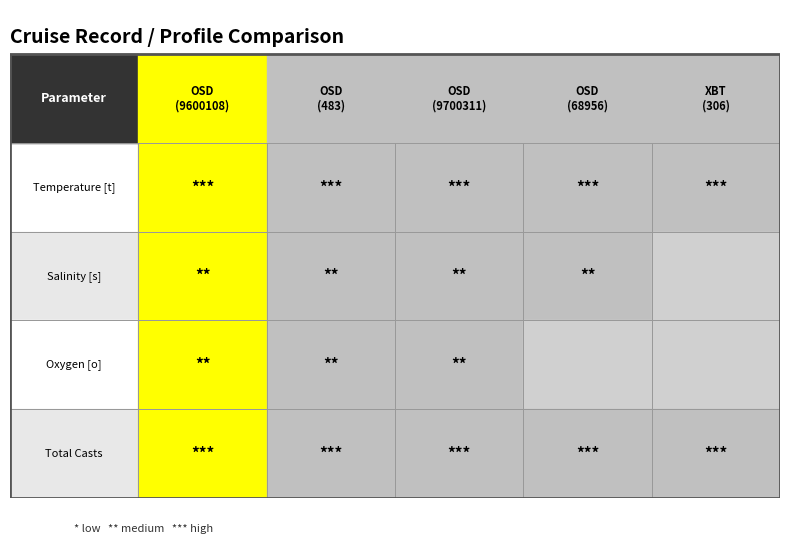

Rank the categories by Temperature [t] PROFILES value from lowest to highest.

0, 1, 2, 3, 4